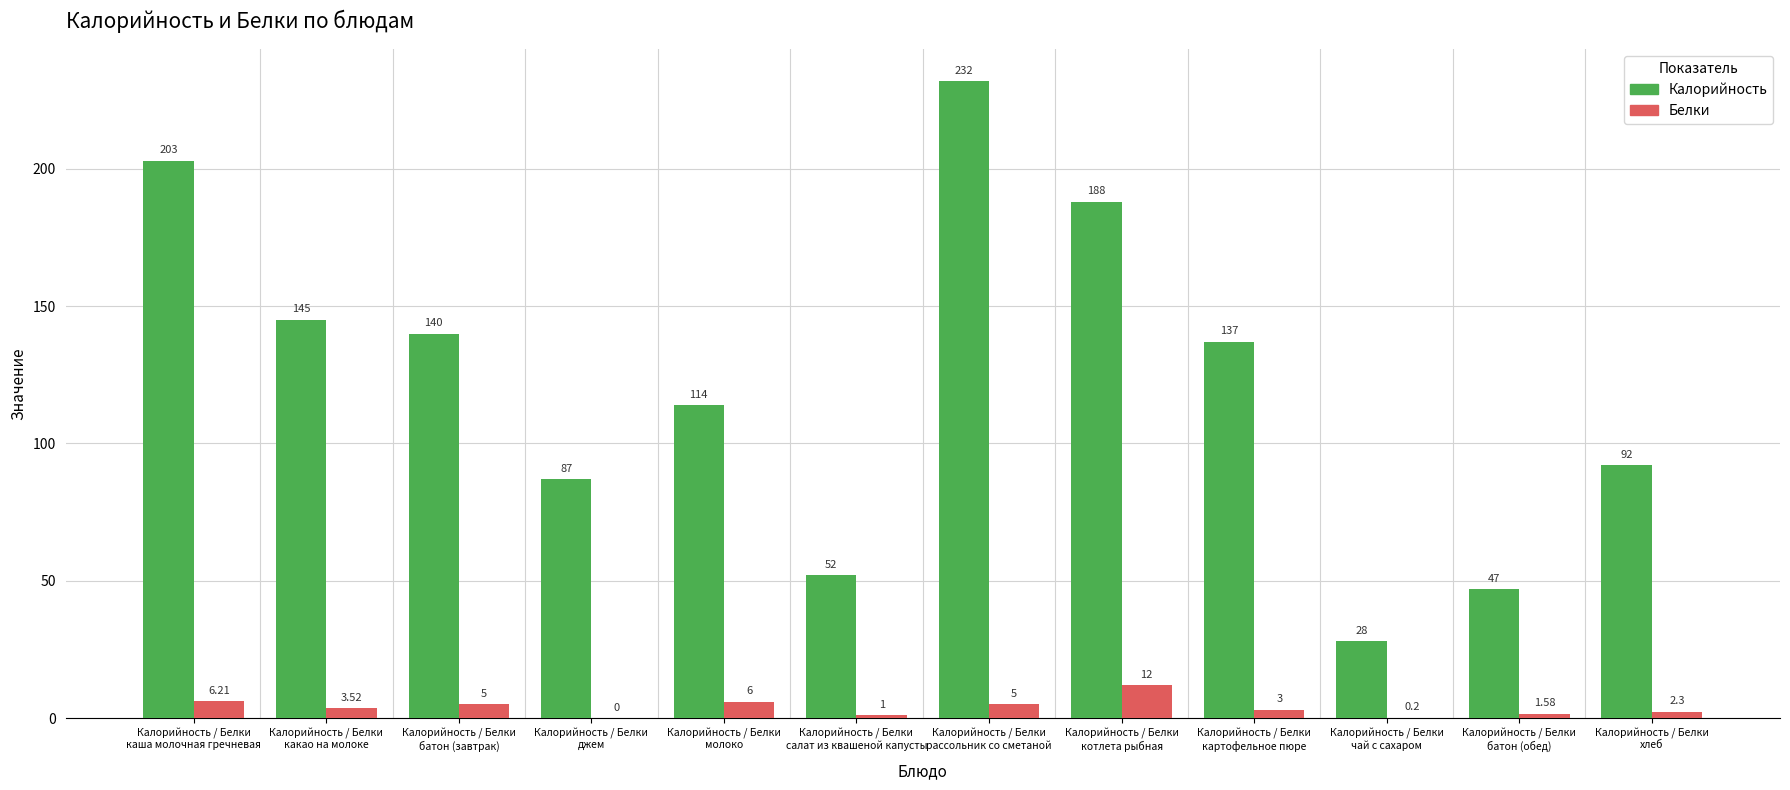

Are the bars horizontal?

No